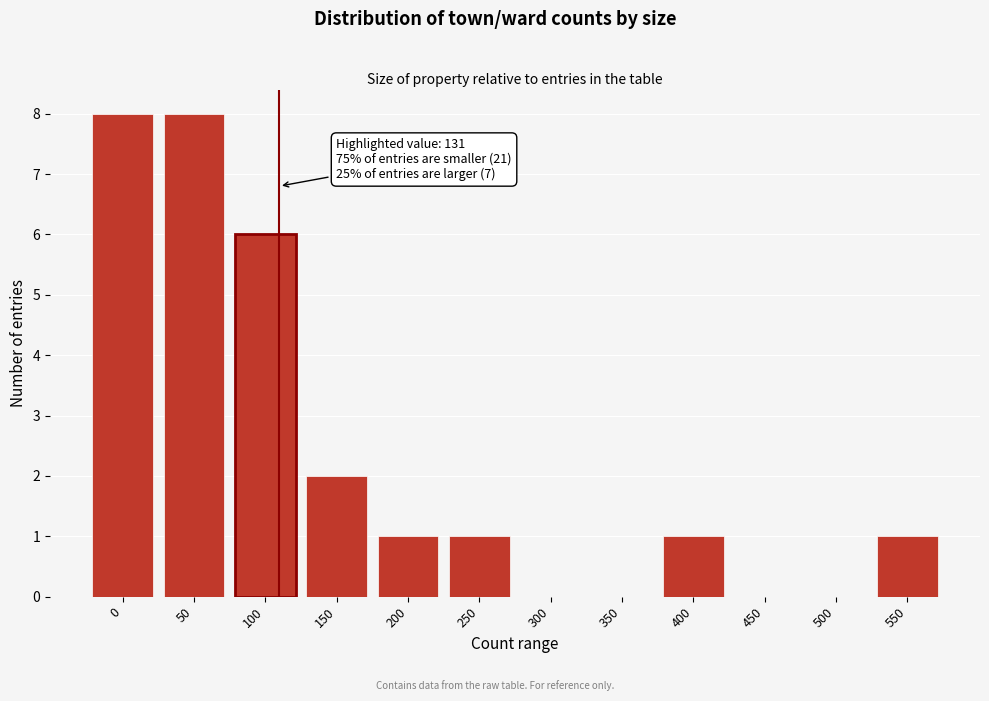

Reading left to right, what are all the values shown in this chart?

0=8	50=8	100=6	150=2	200=1	250=1	300=0	350=0	400=1	450=0	500=0	550=1